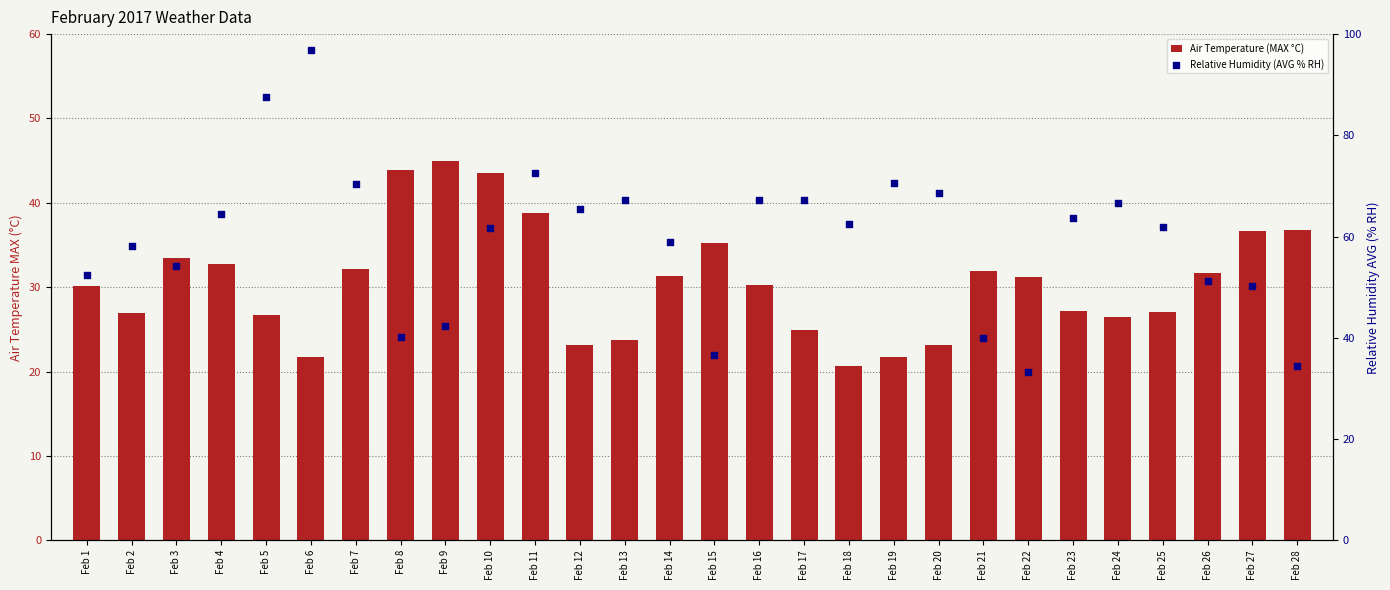

Which series has the largest total across all categories?

Relative Humidity (AVG % RH)